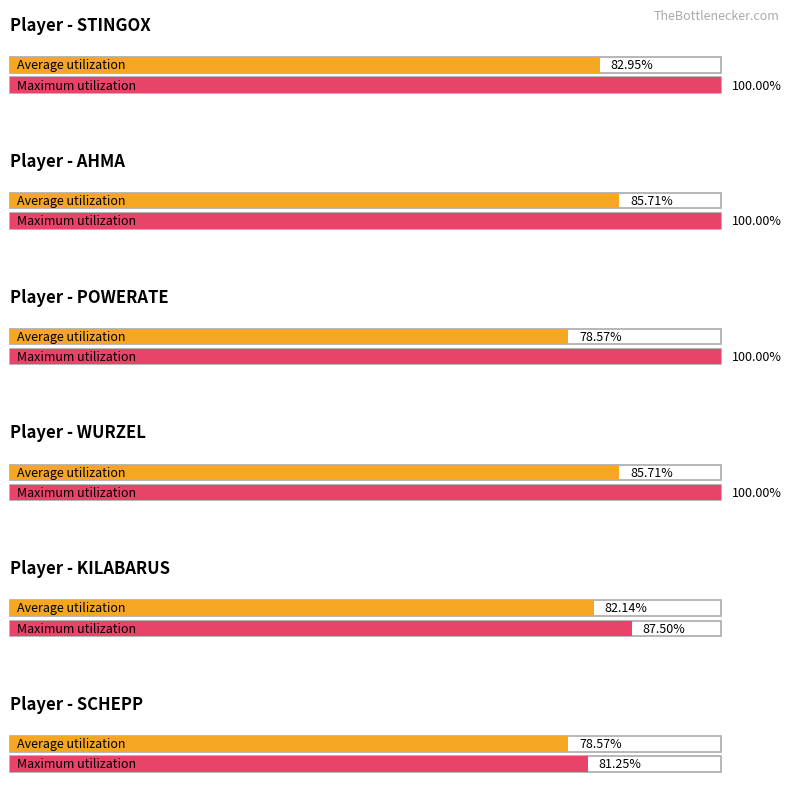

Are the bars grouped side by side (vs. stacked)?

Yes